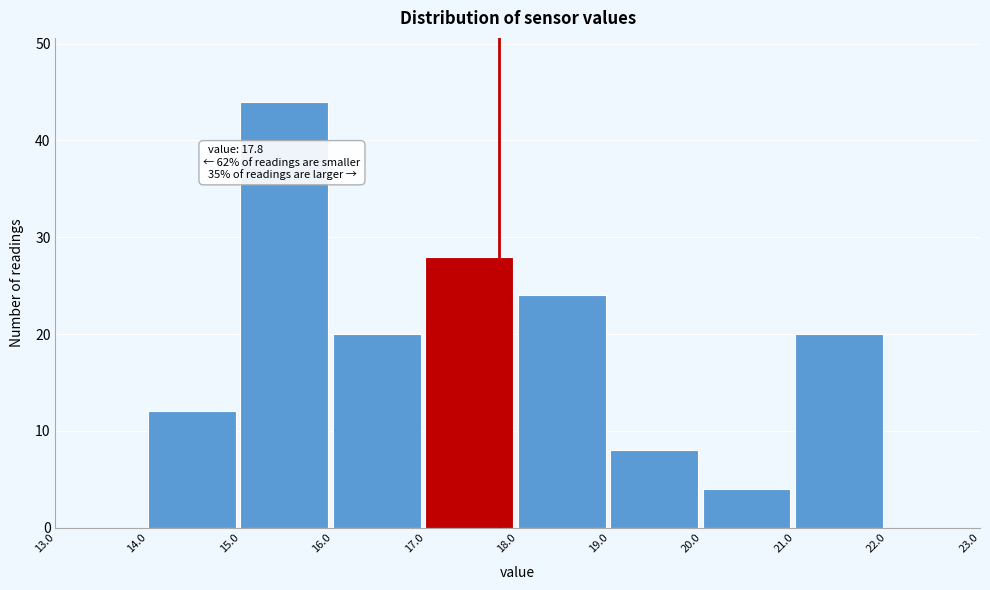

Over which range of the x-axis is the bar tallest?

15.0 to 16.0